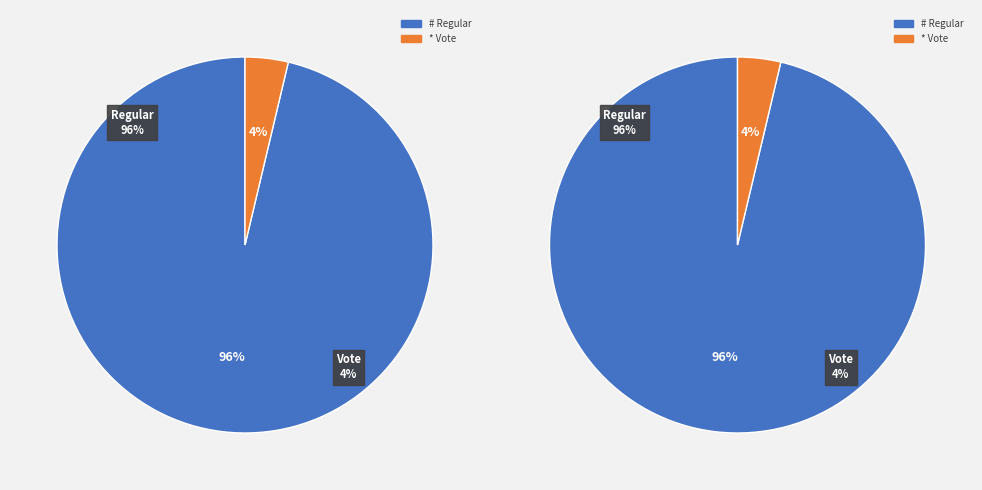

What is the largest slice in the pie chart?

Regular